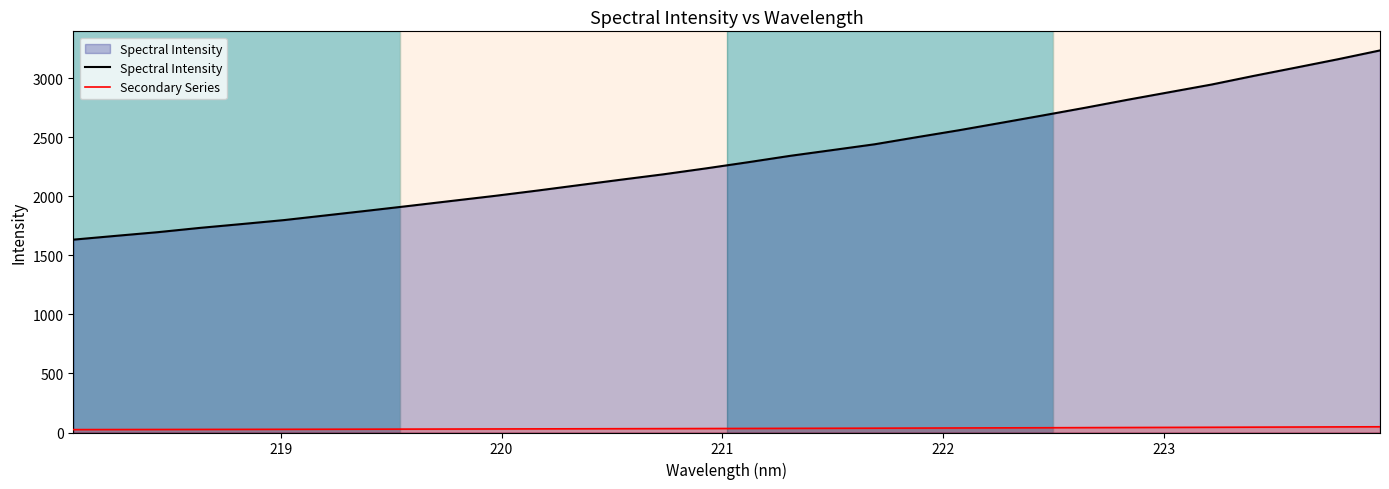

Rank the series by their maximum value, from highest to lowest.

Spectral Intensity, Secondary Series